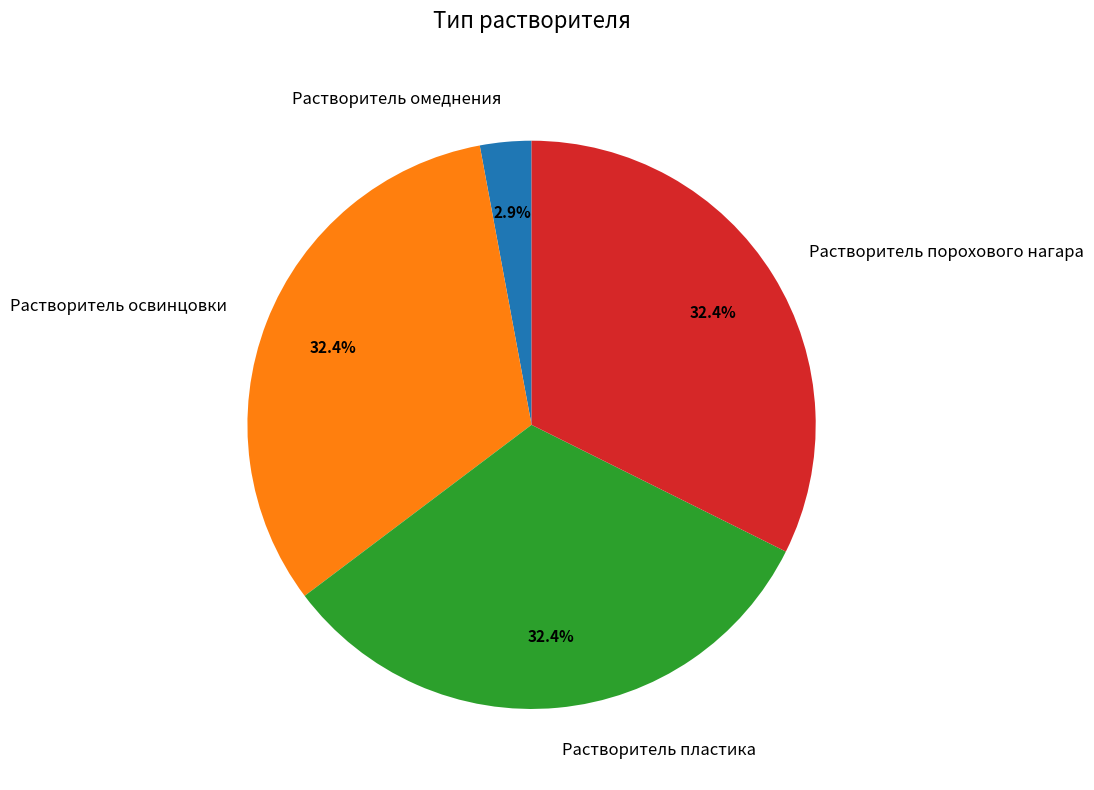

Which has a higher value, Растворитель омеднения or Растворитель порохового нагара?

Растворитель порохового нагара